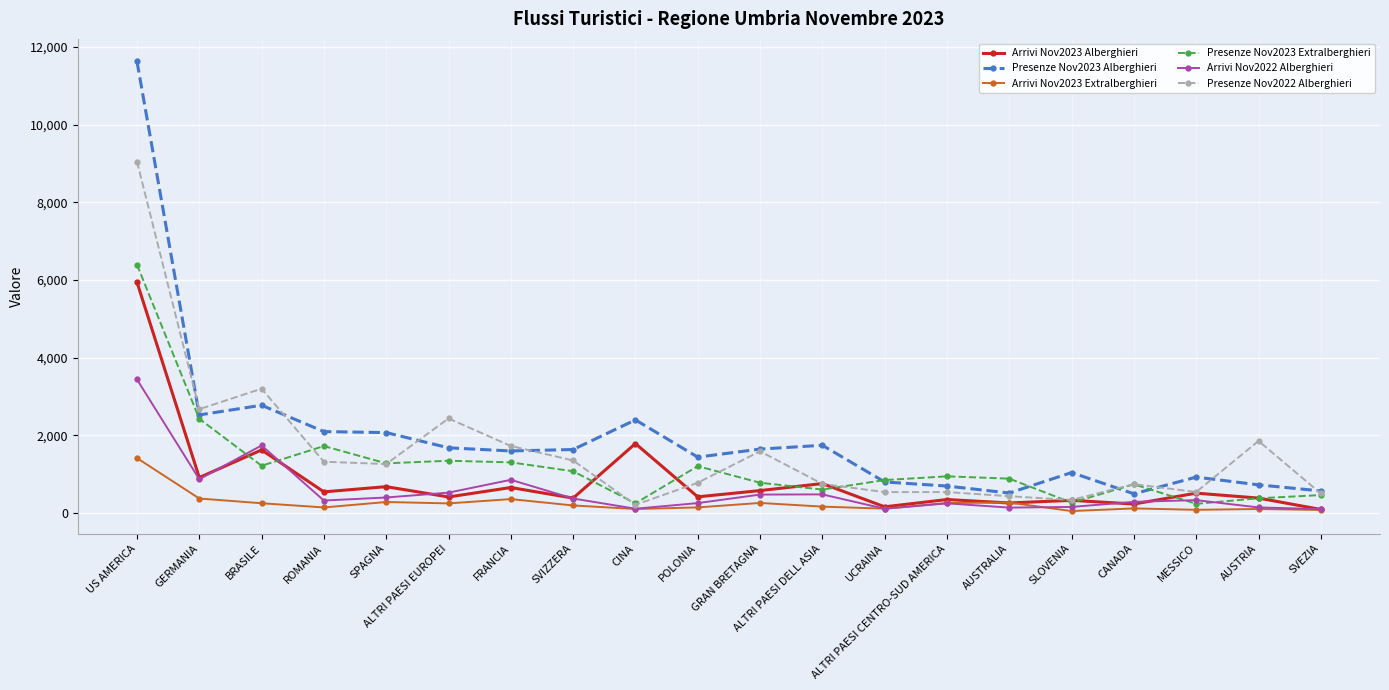

What is the label of the 13th point from the left?

UCRAINA